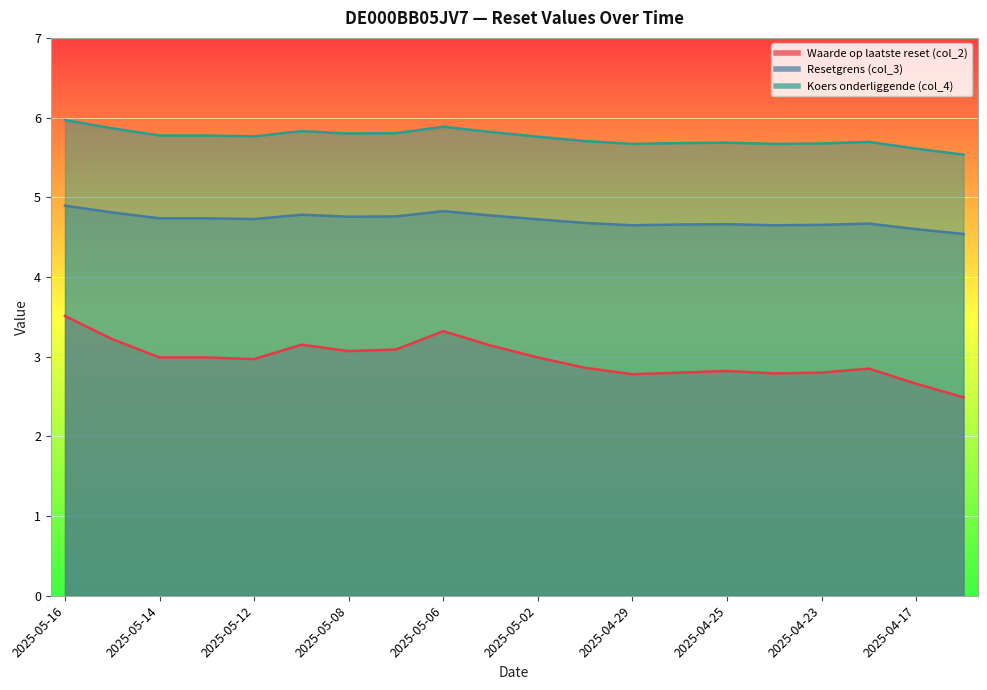

True or false: Resetgrens (col_3) and Waarde op laatste reset (col_2) intersect in this chart.

False